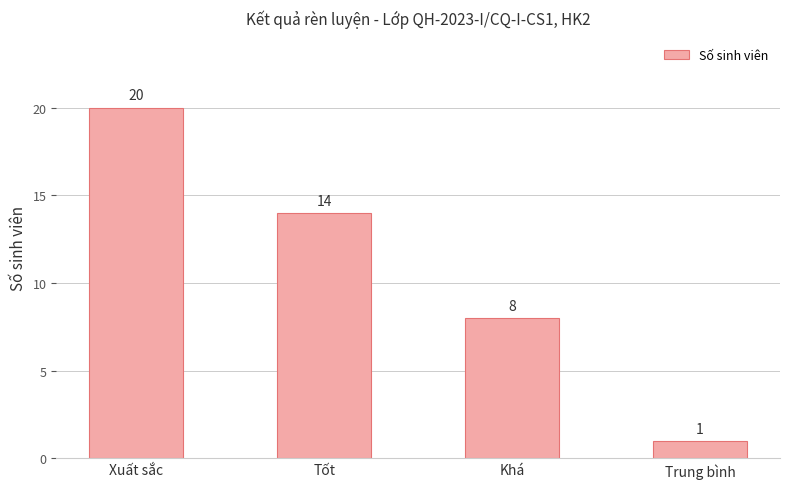

Approximately how many times larger is the value at Tốt compared to Xuất sắc?

0.7